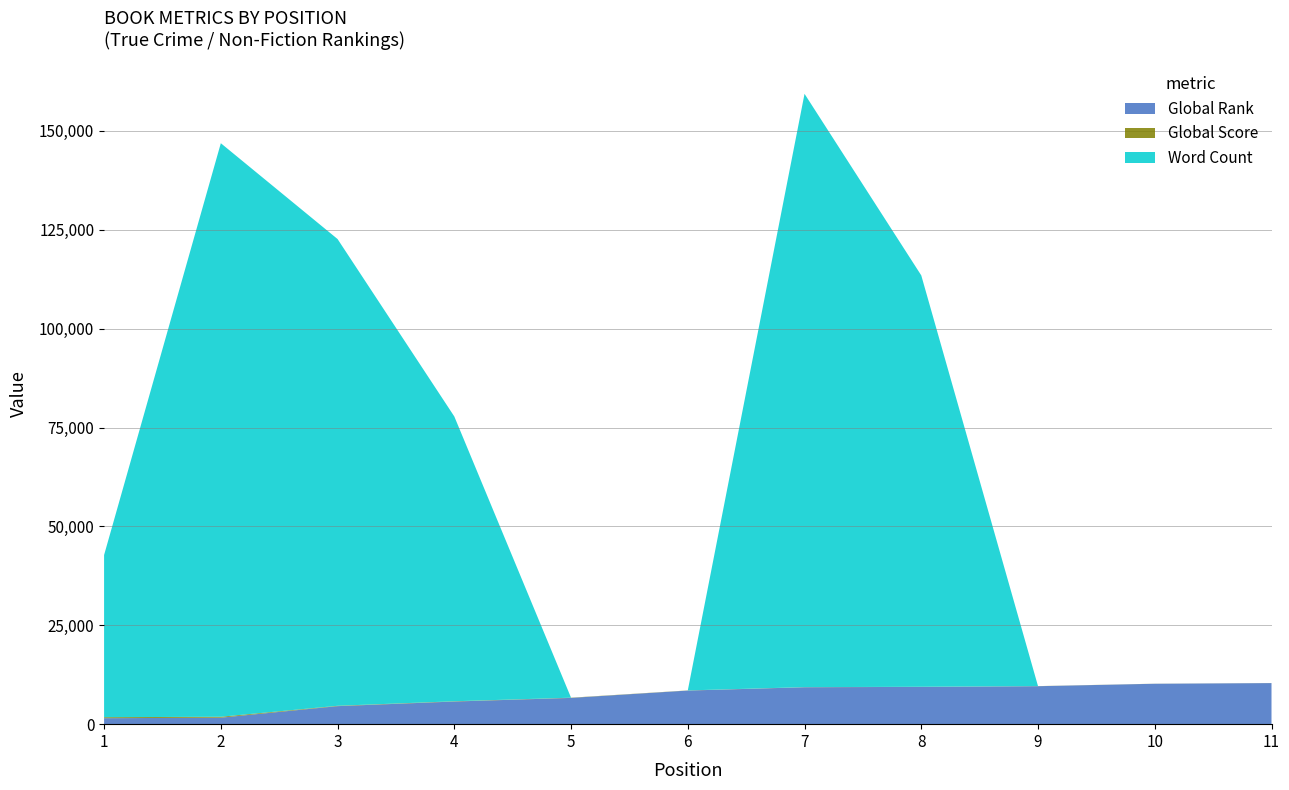

What is the sum of all Word Count values?

630000